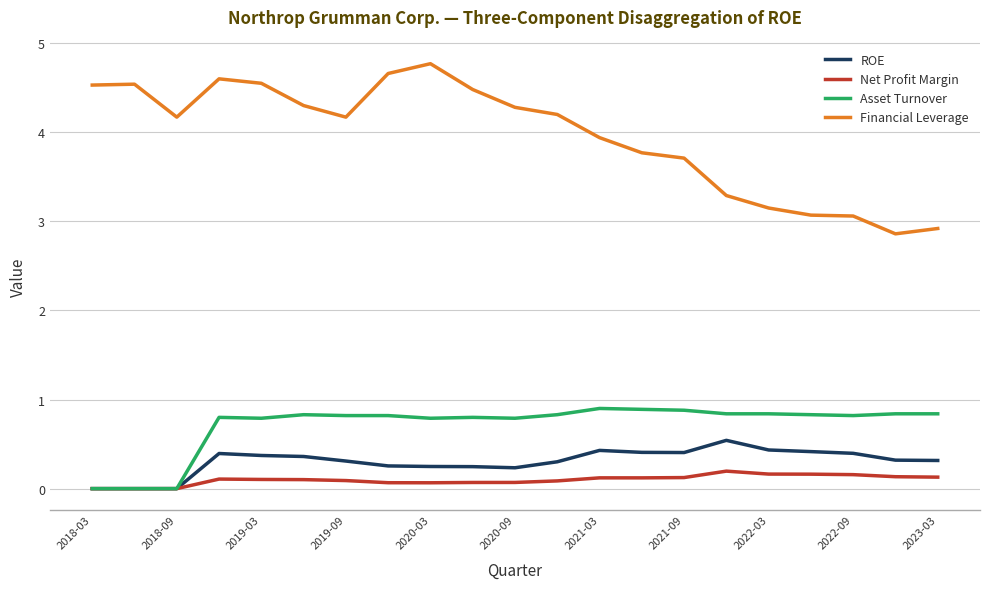

True or false: Financial Leverage and ROE cross at least once.

False